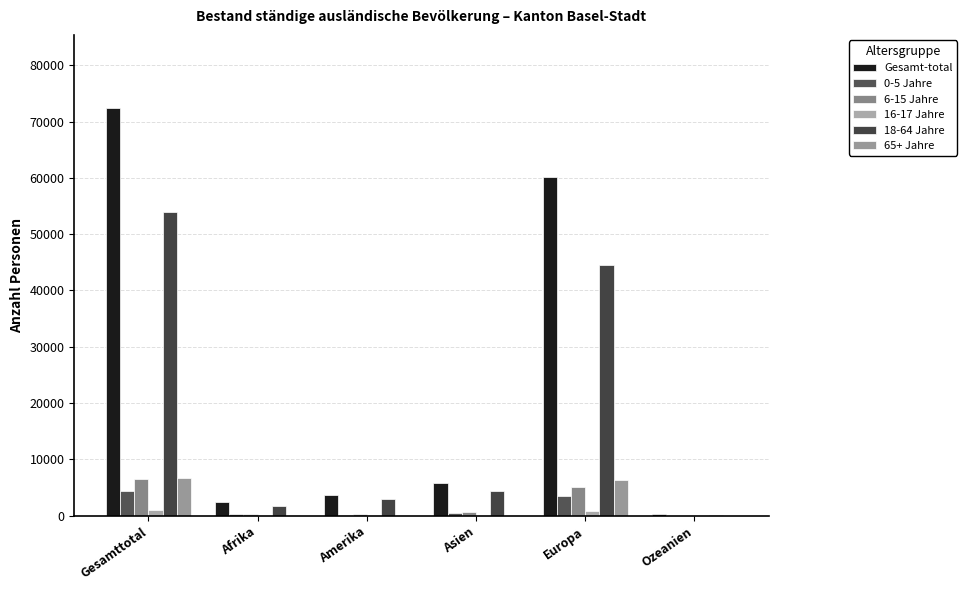

What is the maximum value shown in the chart?

72365